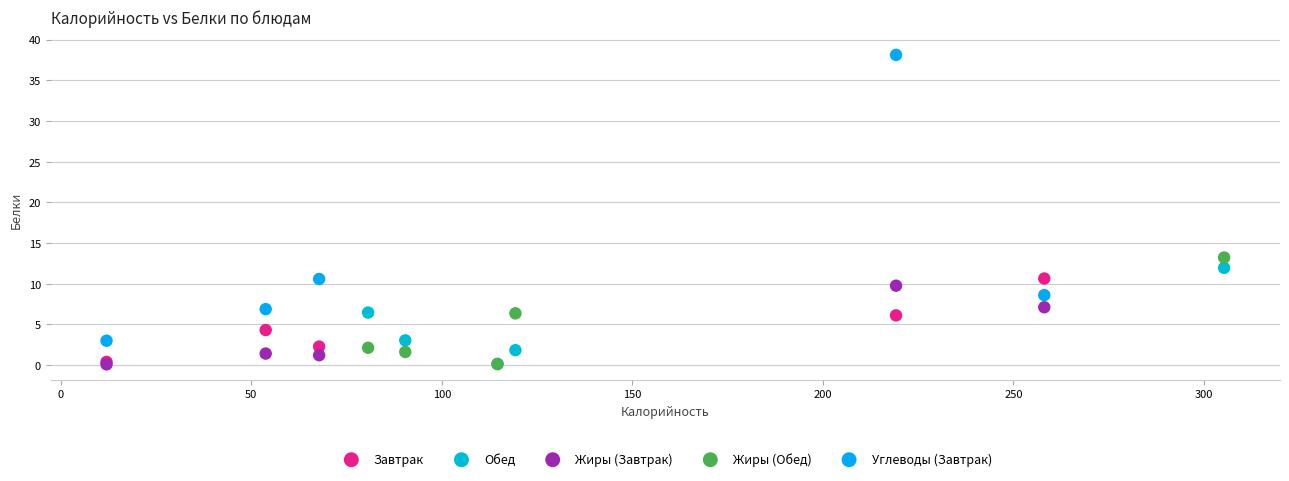

Which series has the widest spread of Y values?

Углеводы (Завтрак)